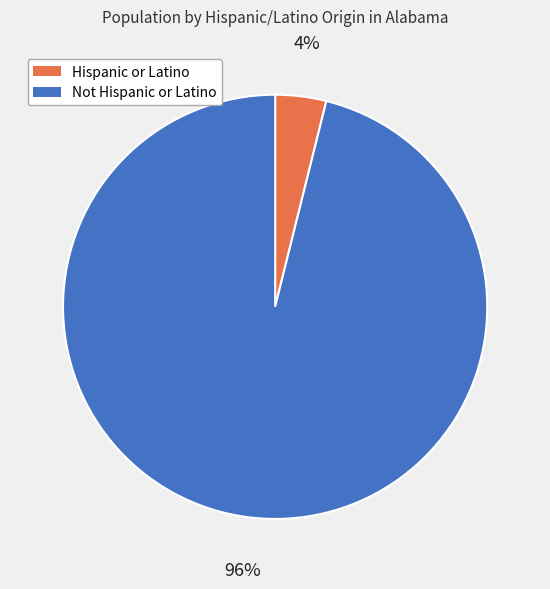

To the nearest percent, what is the difference between the largest and smallest slice percentages?

92%